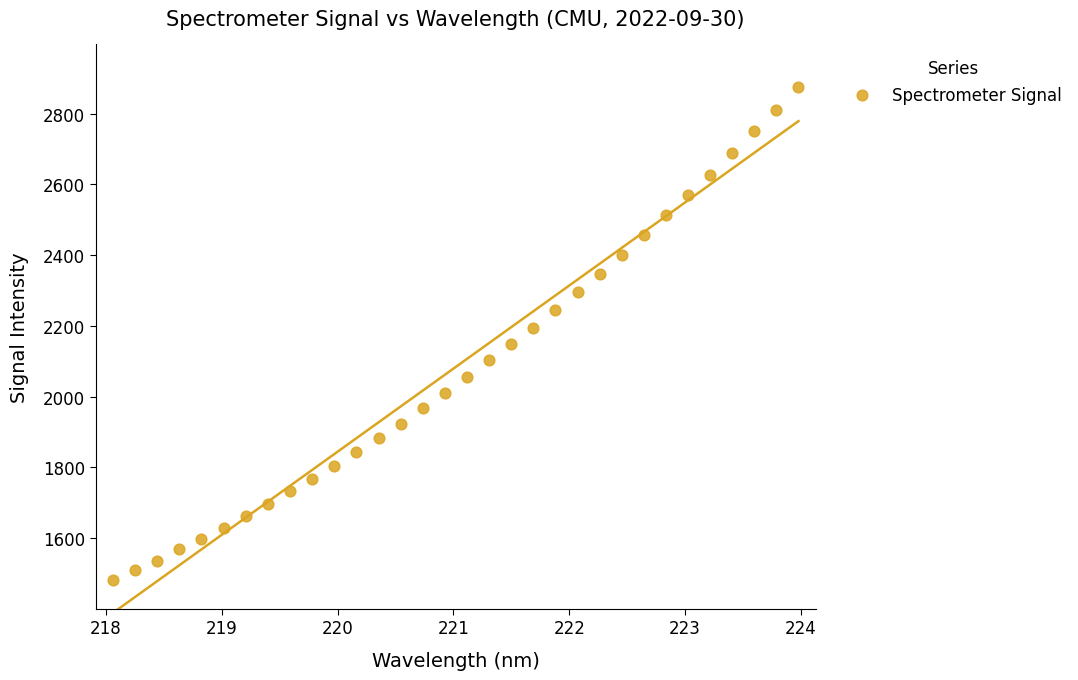

What is the range of X values (max minus min)?

5.9